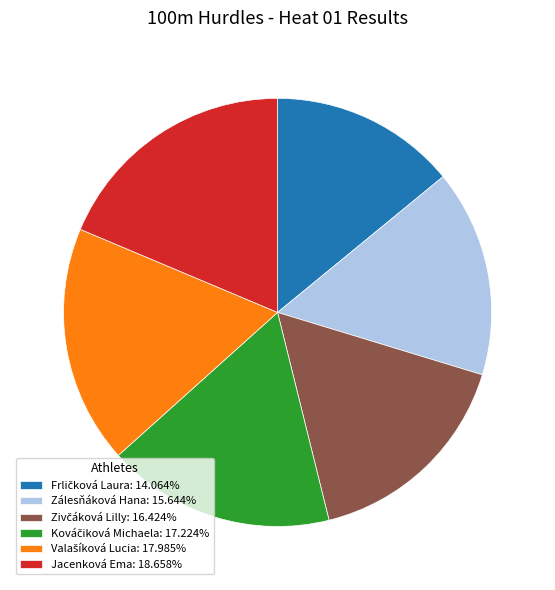

Is there any slice that represents more than half of the pie?

No